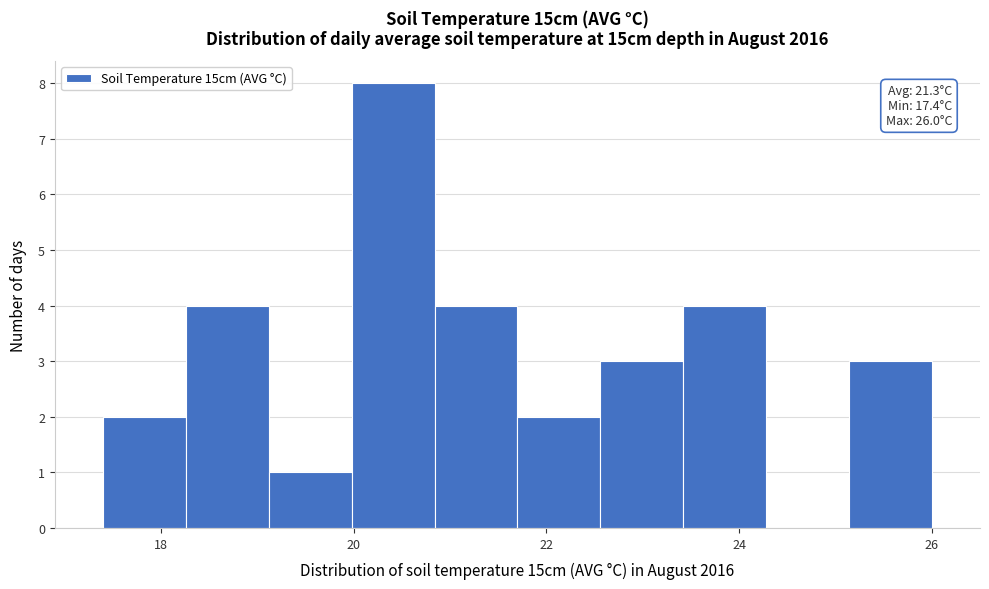

Over which range of the x-axis is the bar tallest?

19.98 to 20.84